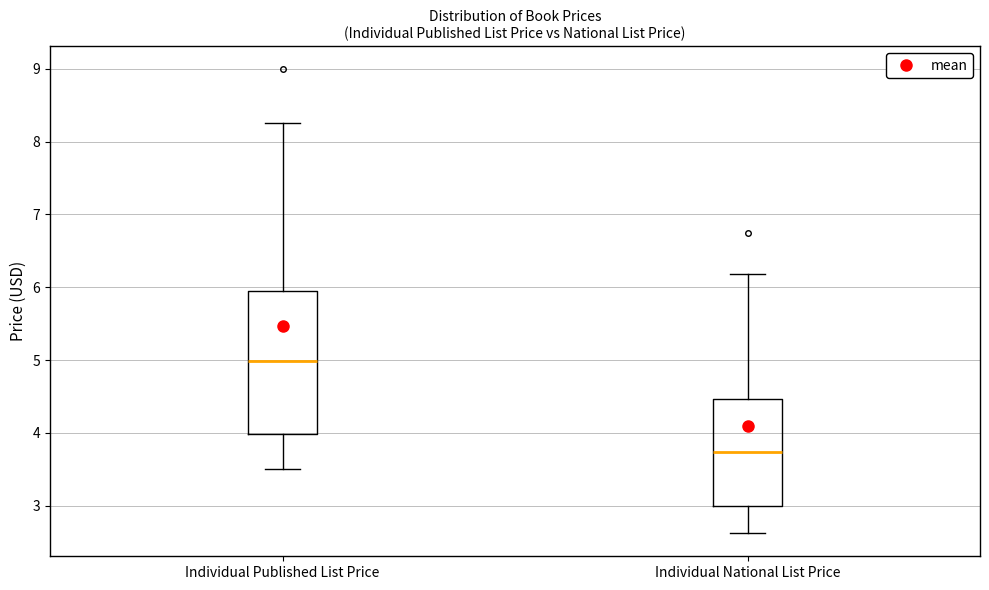

Which box's median line is the highest?

Individual Published List Price